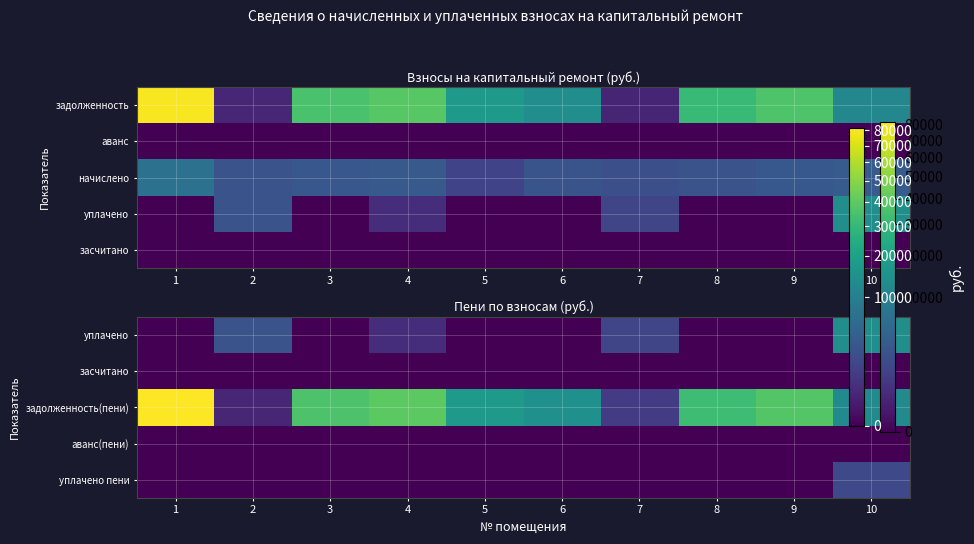

The уплачено пени series shows 0.0 at 6. True or false?

True